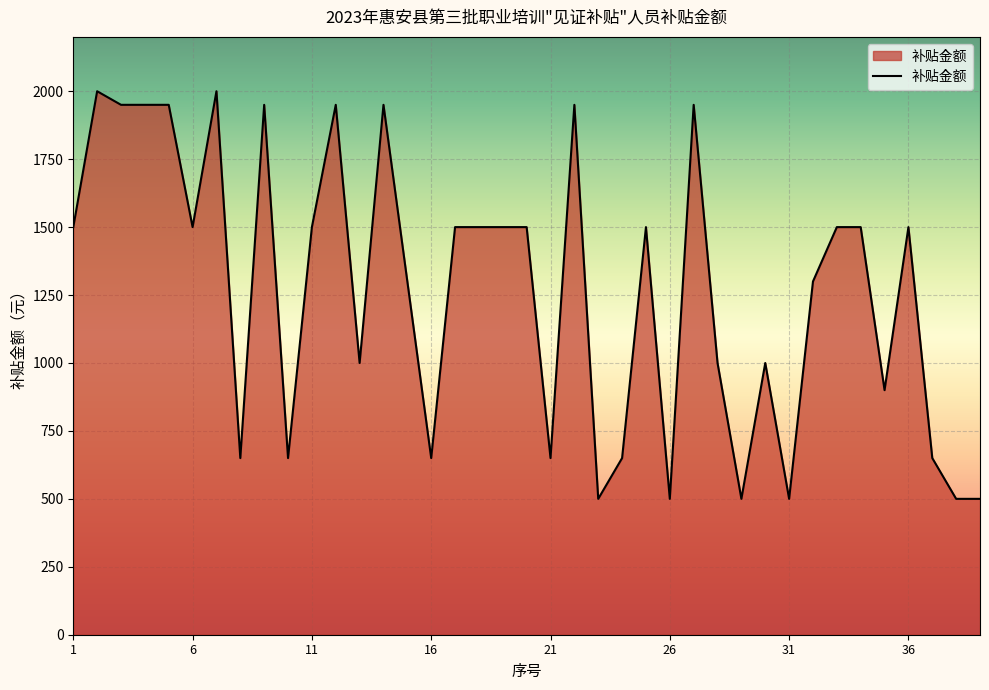

Reading right to left, what are all the values shown in this chart?

500	500	650	1500	900	1500	1500	1300	500	1000	500	1000	1950	500	1500	650	500	1950	650	1500	1500	1500	1500	650	1300	1950	1000	1950	1500	650	1950	650	2000	1500	1950	1950	1950	2000	1500